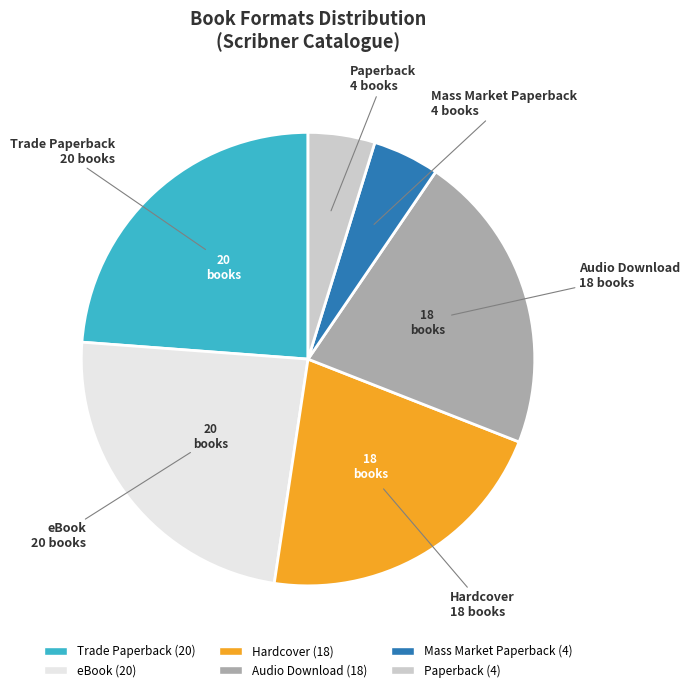

Is Trade Paperback the majority of the pie?

No